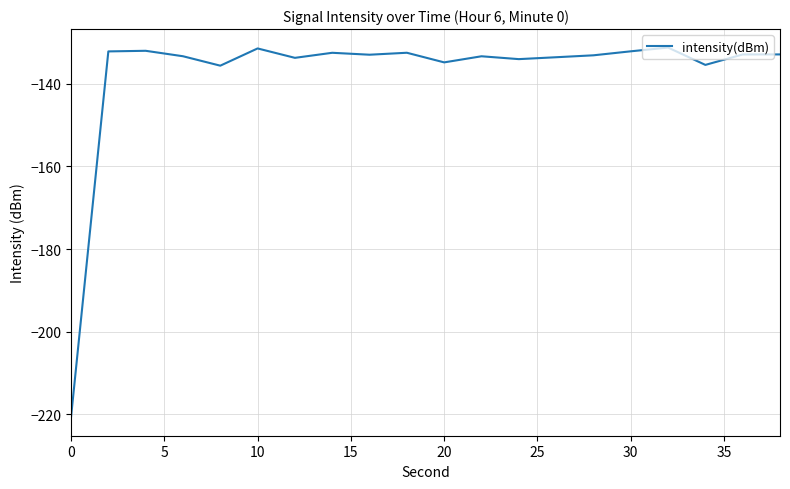

What is the difference between the maximum and minimum values?

89.4